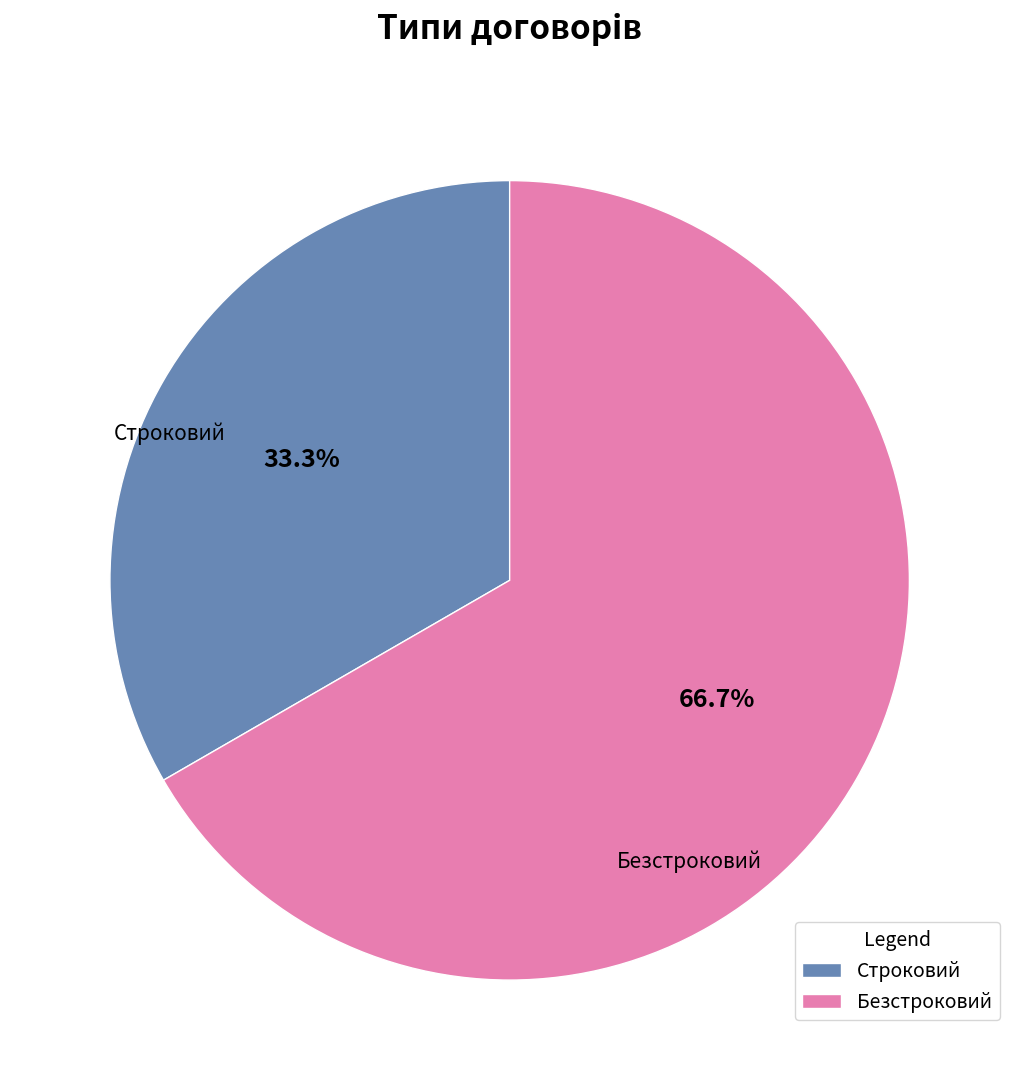

What portion of the pie excludes Безстроковий?

33.3%